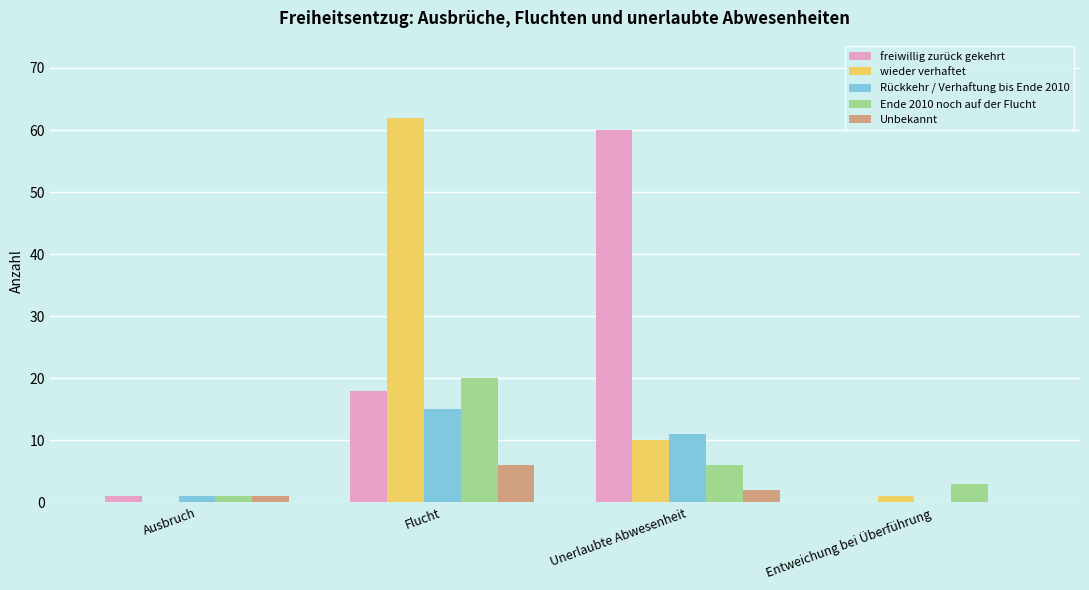

What is the sum of all freiwillig zurück gekehrt values?

79